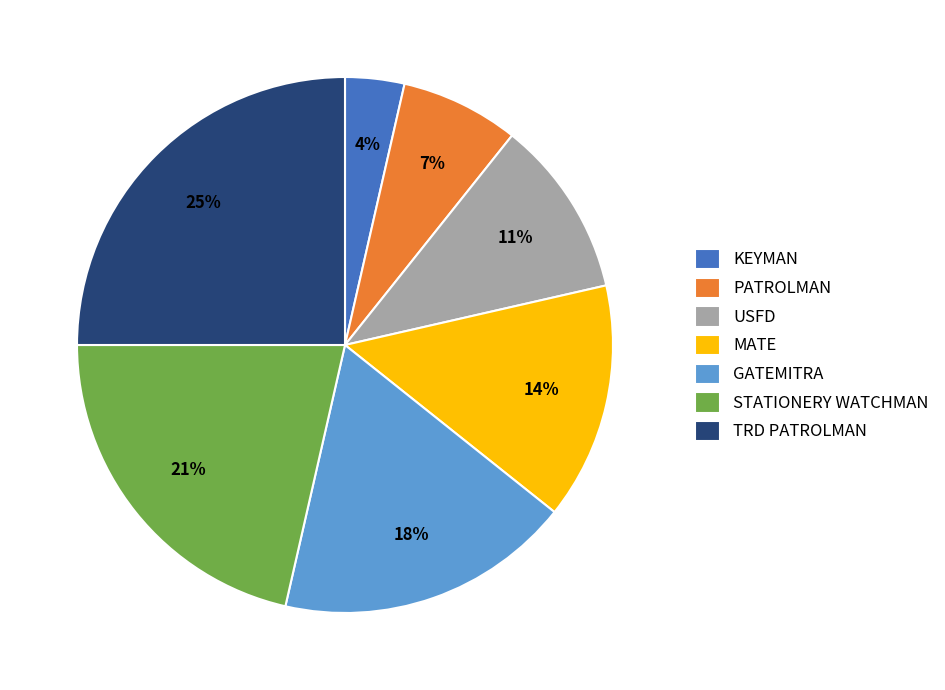

Rank the categories by value from highest to lowest.

TRD PATROLMAN, STATIONERY WATCHMAN, GATEMITRA, MATE, USFD, PATROLMAN, KEYMAN